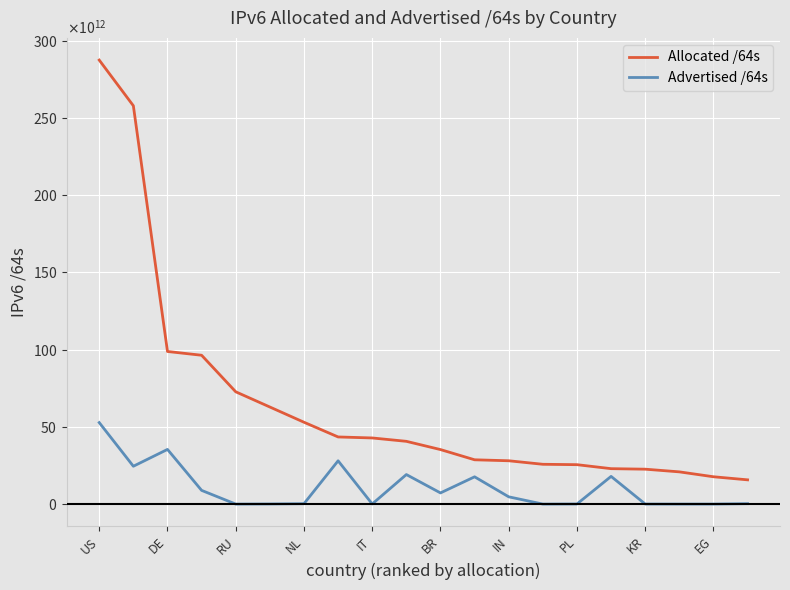

What is the maximum value for Advertised /64s?

52777684959232